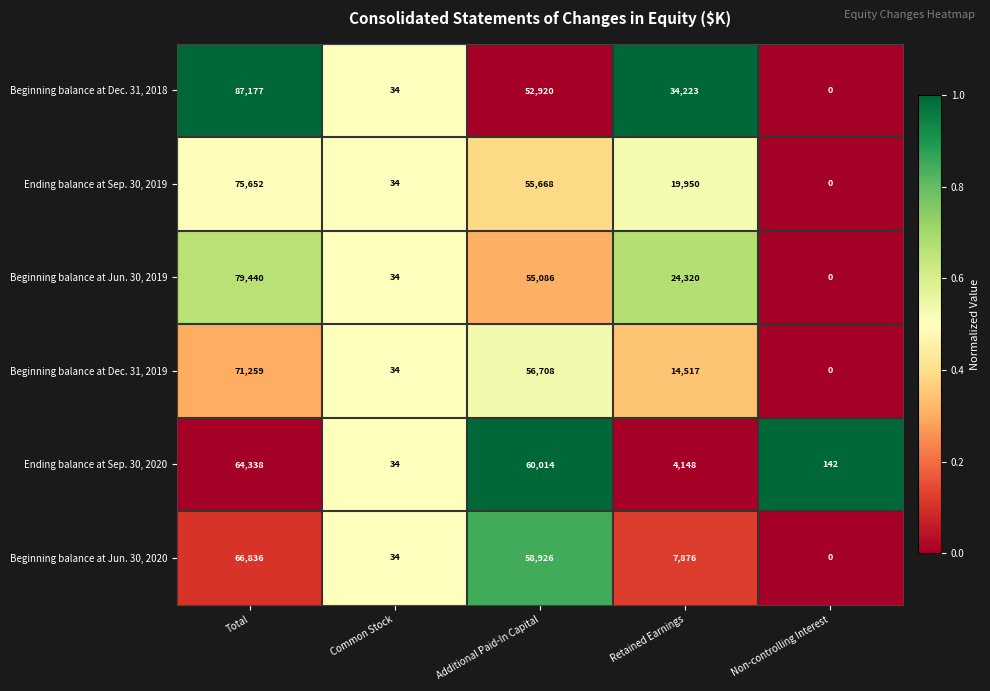

Which series has the largest total across all categories?

Beginning balance at Dec. 31, 2018